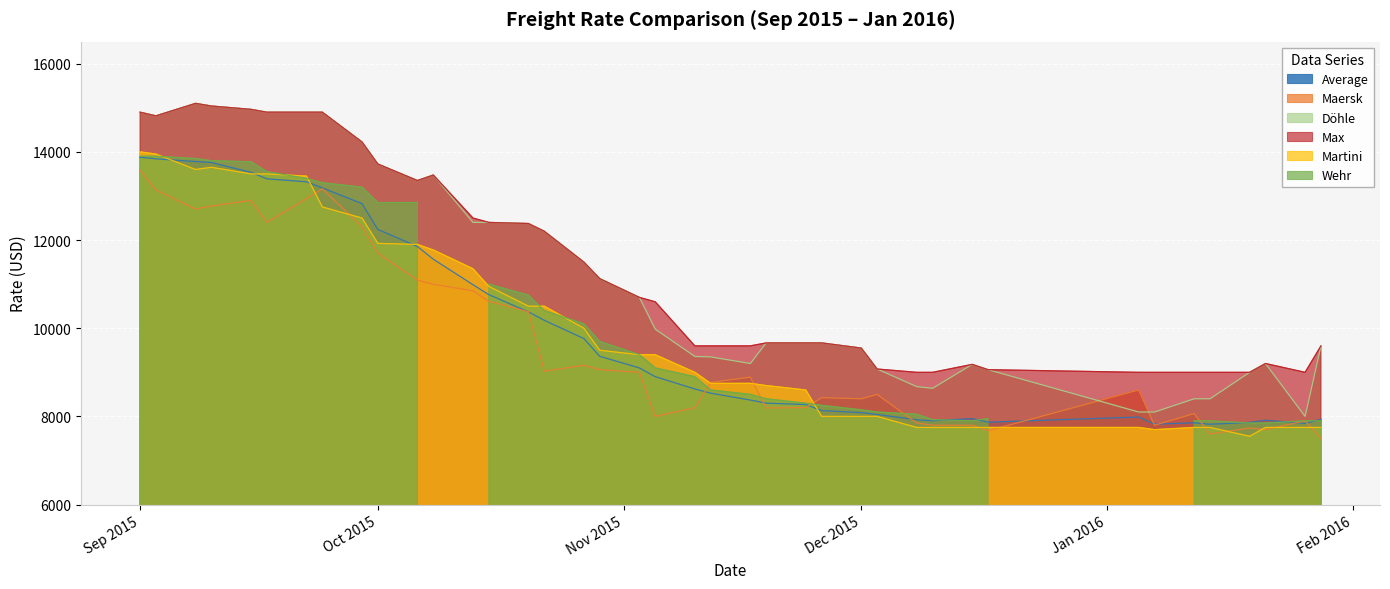

Which category has the highest value across all series?

08.09.2015